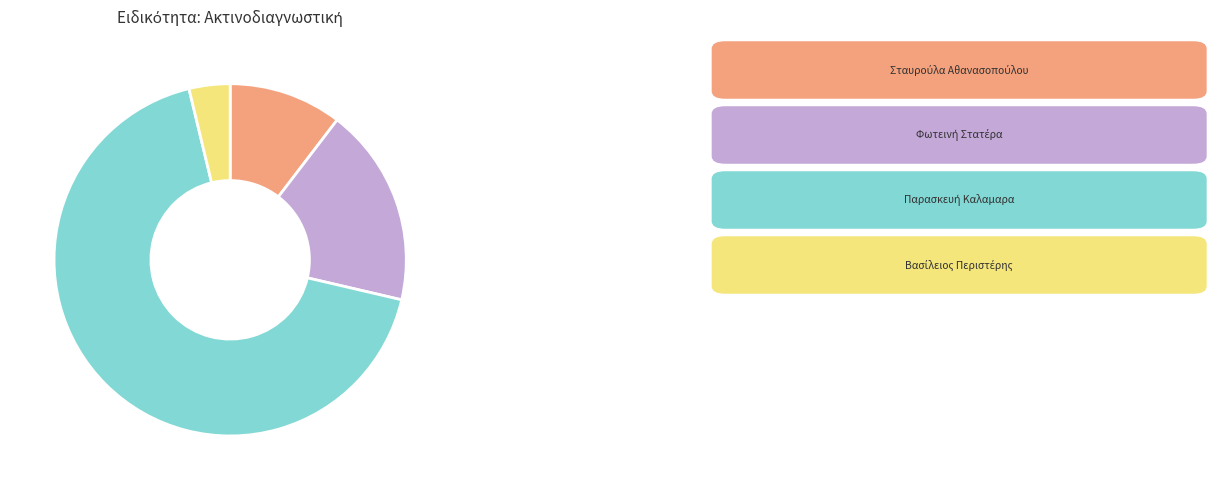

To the nearest percent, what is the difference between the largest and smallest slice percentages?

64%